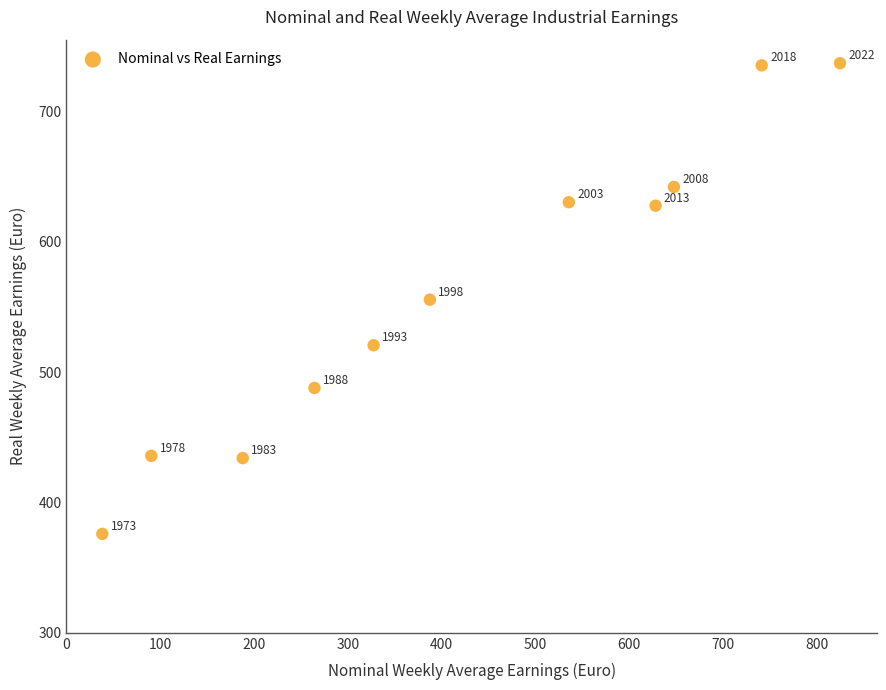

What is the range of Y values (max minus min)?

361.1